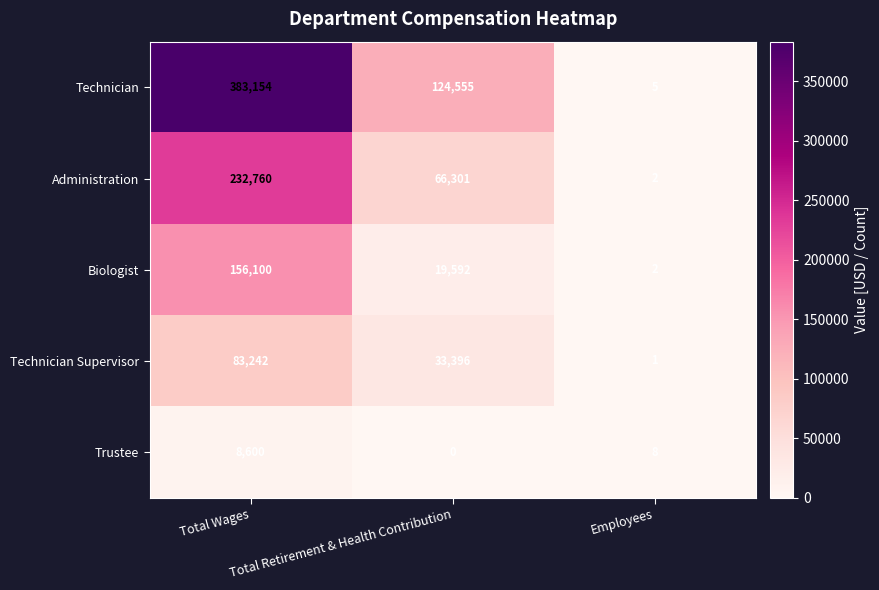

Which series has the largest total across all categories?

Technician